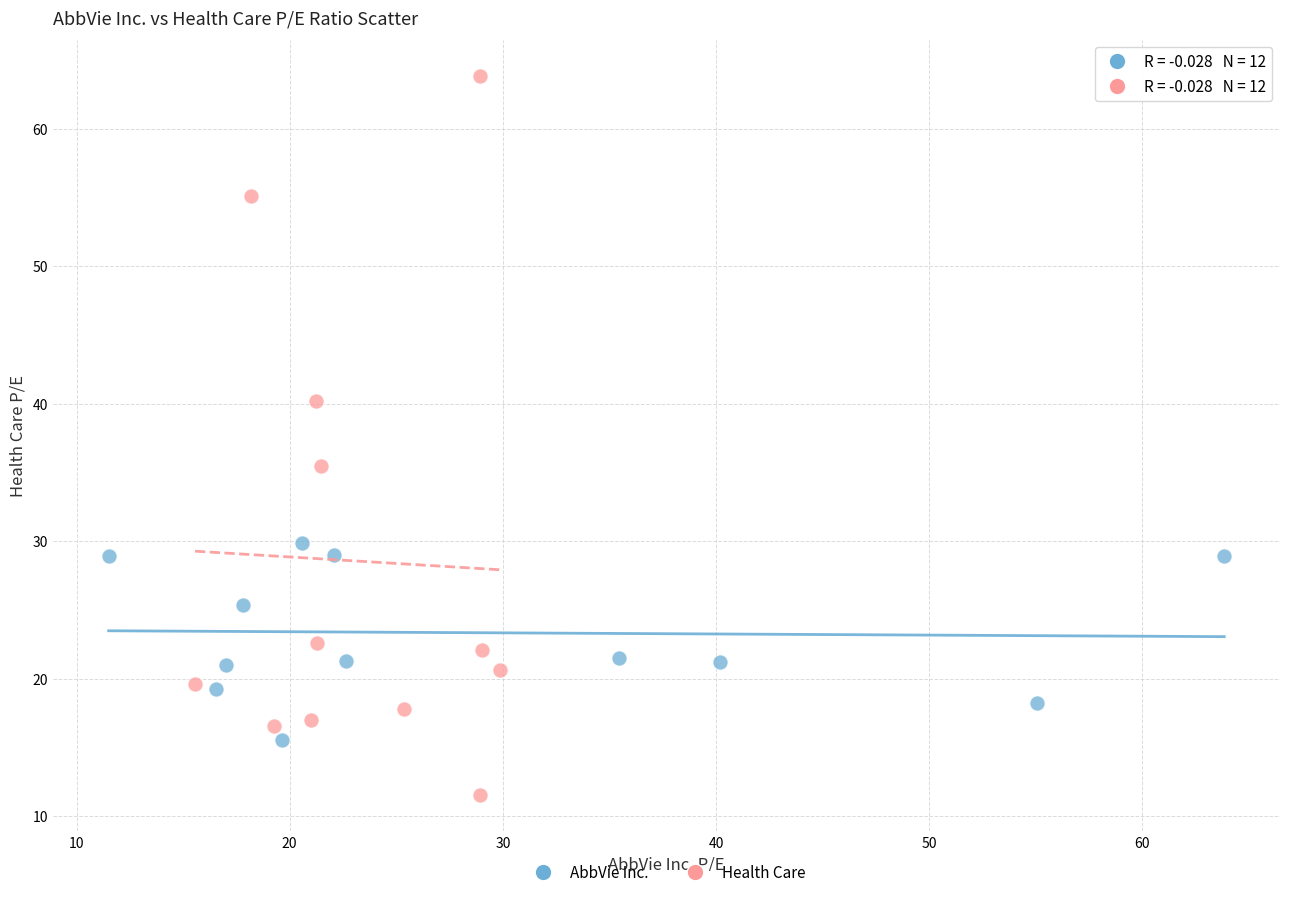

Which series has the widest spread of Y values?

Health Care